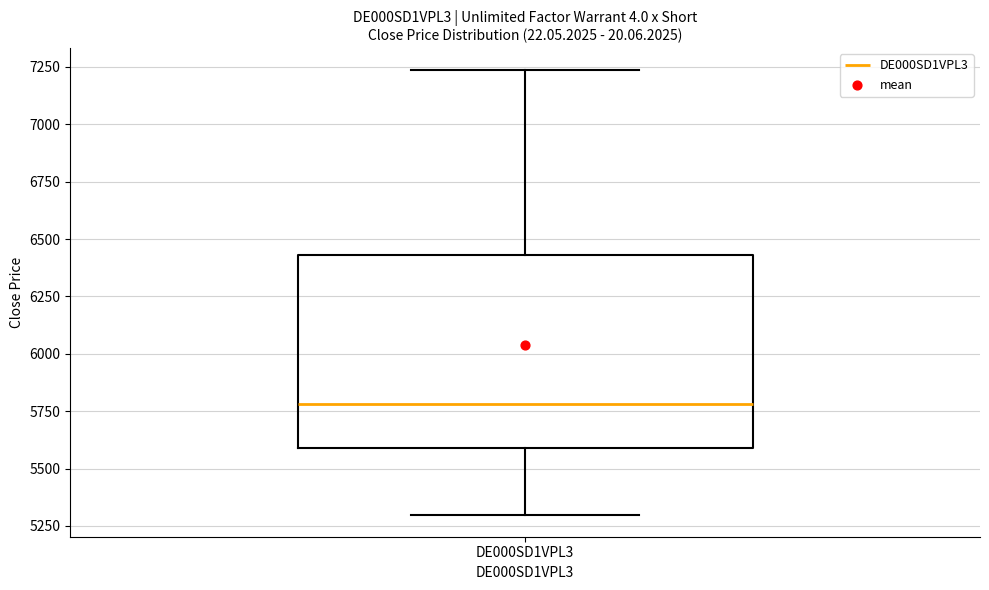

Transcribe this box plot: give where the median line is, the range the box spans, and where the two whiskers end, as read against the y-axis. The values are not printed on the chart, so give them approximately, as read against the axis.

median 5800, box 5600 to 6450, whiskers 5300 to 7250